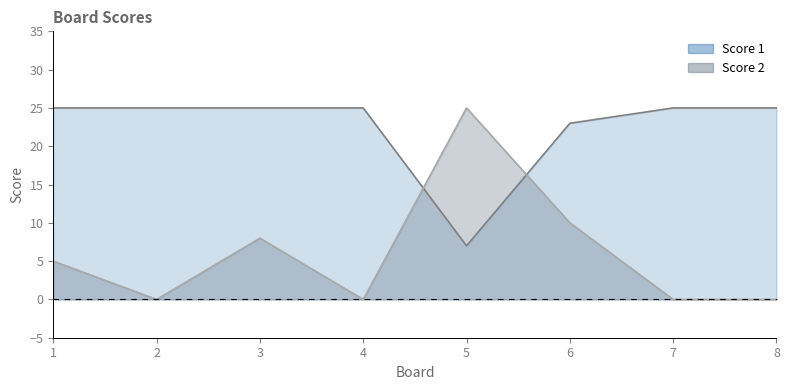

Which series has the largest total across all categories?

Score 1